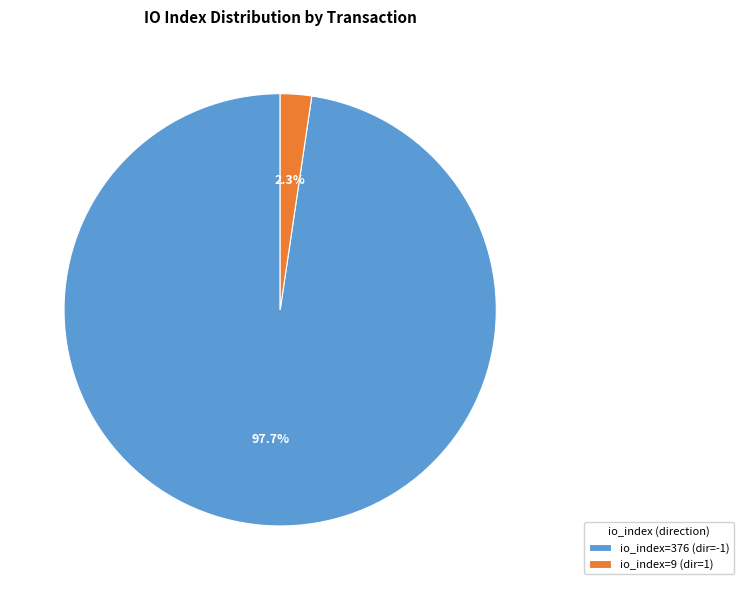

To the nearest percent, what is the difference between the largest and smallest slice percentages?

95%